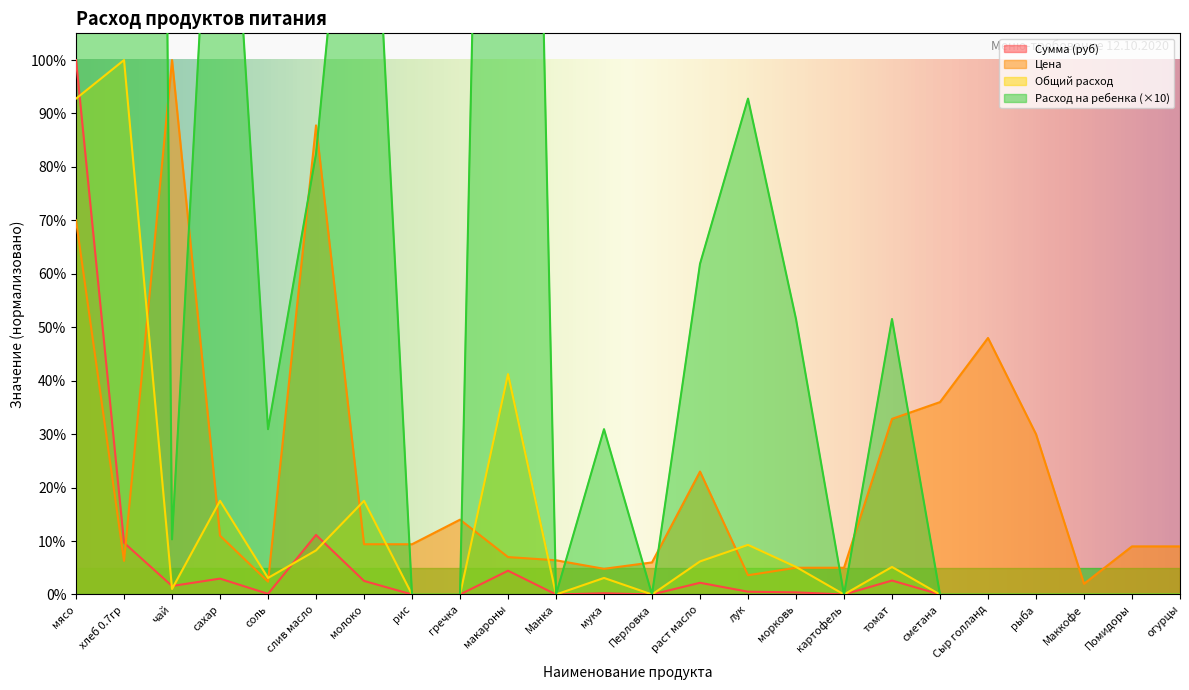

What position from the right is соль?

20